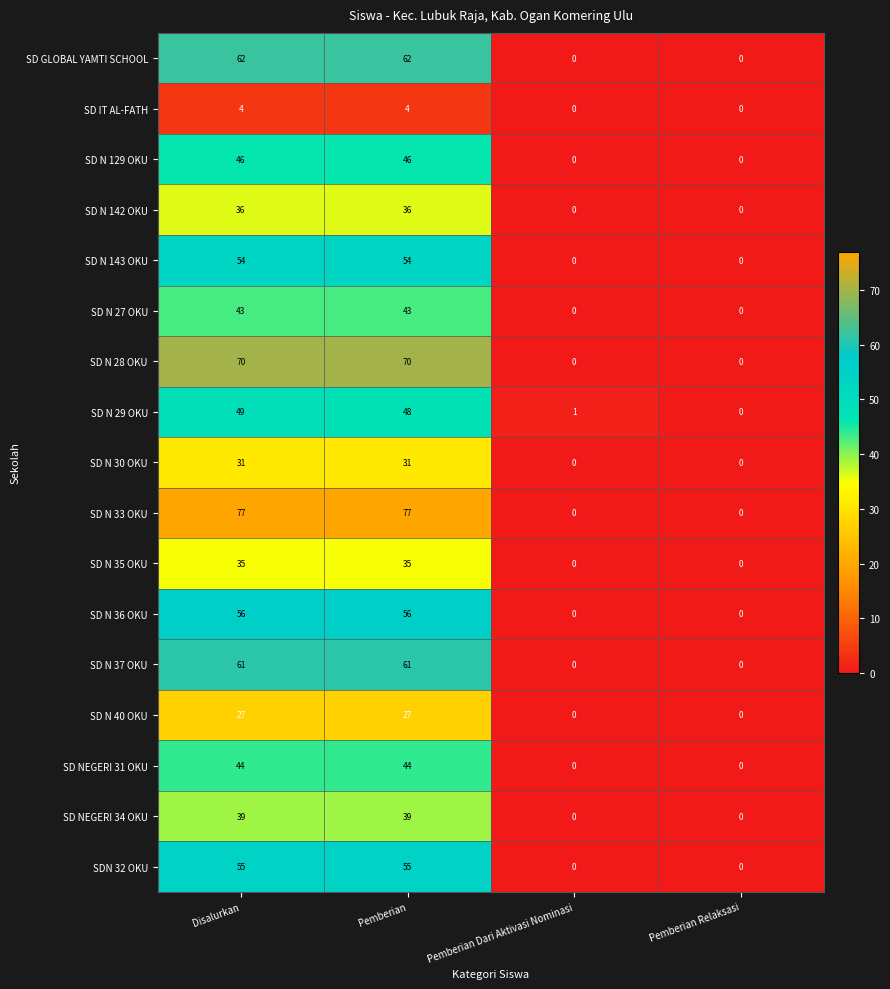

What is the greatest value displayed?

77